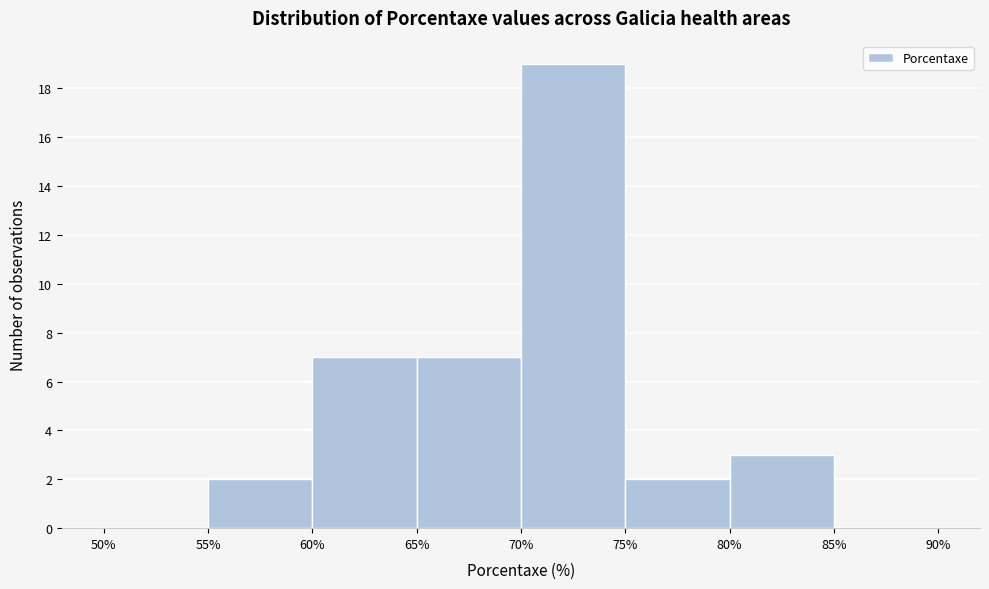

Over which range of the x-axis is the bar tallest?

70% to 75%